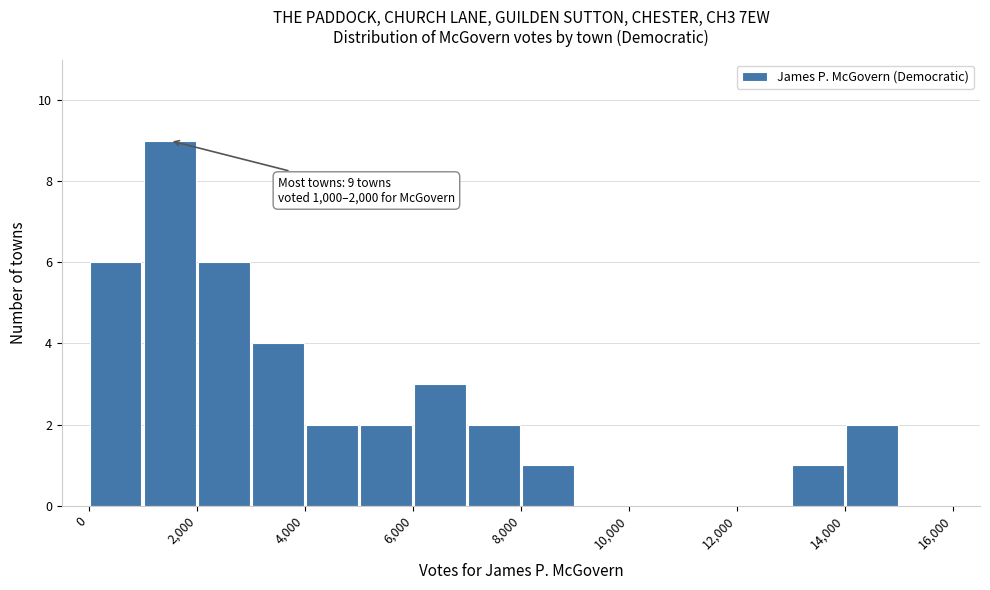

Over which range of the x-axis is the bar tallest?

1000 to 2000